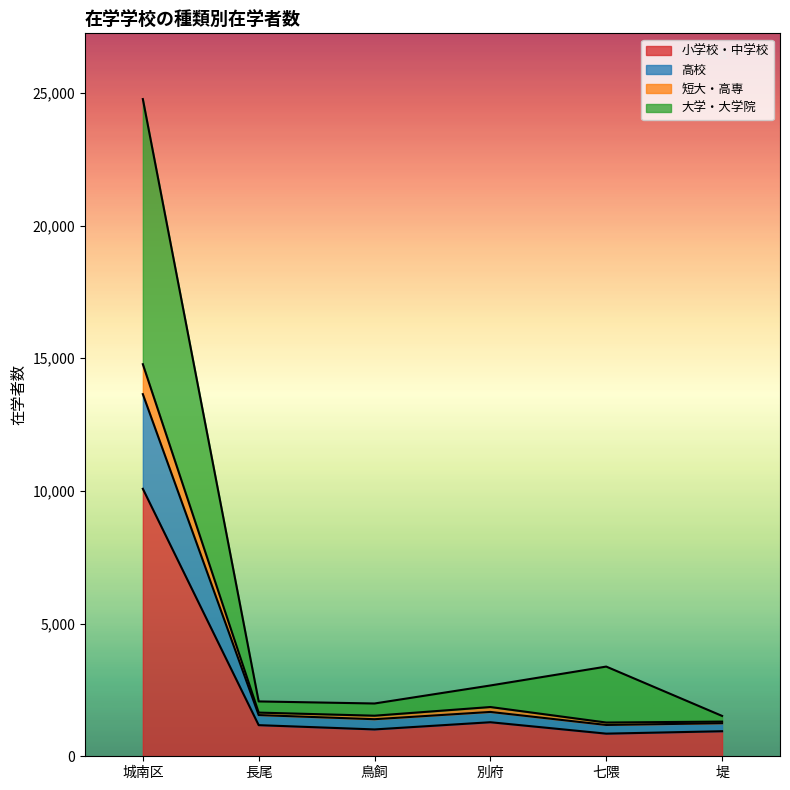

Does the chart display data point markers on the line(s)?

No